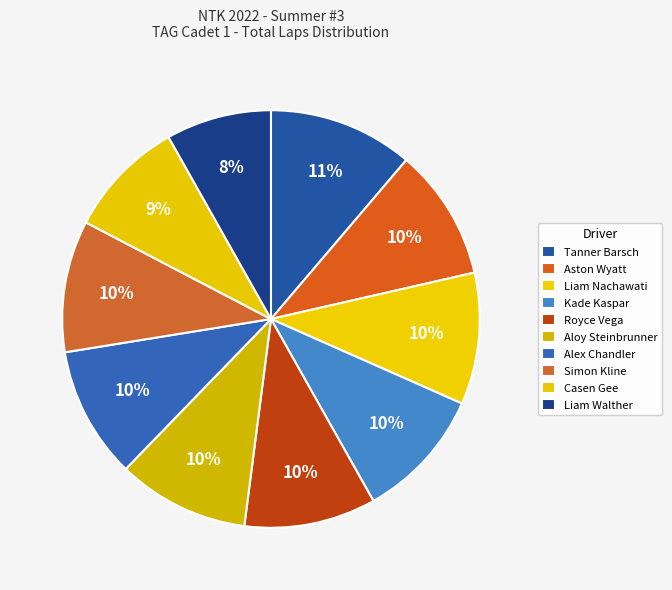

Rank the categories by value from lowest to highest.

Liam Walther, Casen Gee, Aston Wyatt, Liam Nachawati, Kade Kaspar, Royce Vega, Aloy Steinbrunner, Alex Chandler, Simon Kline, Tanner Barsch